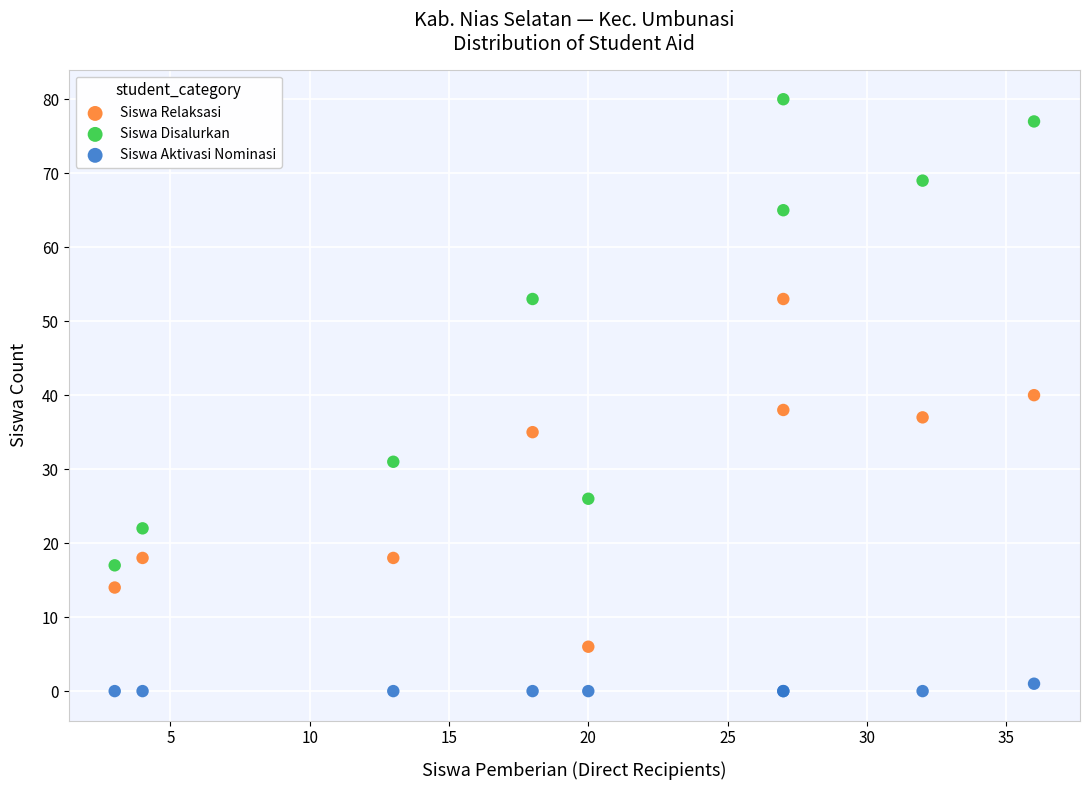

Which series contains the highest Y value?

Siswa Disalurkan